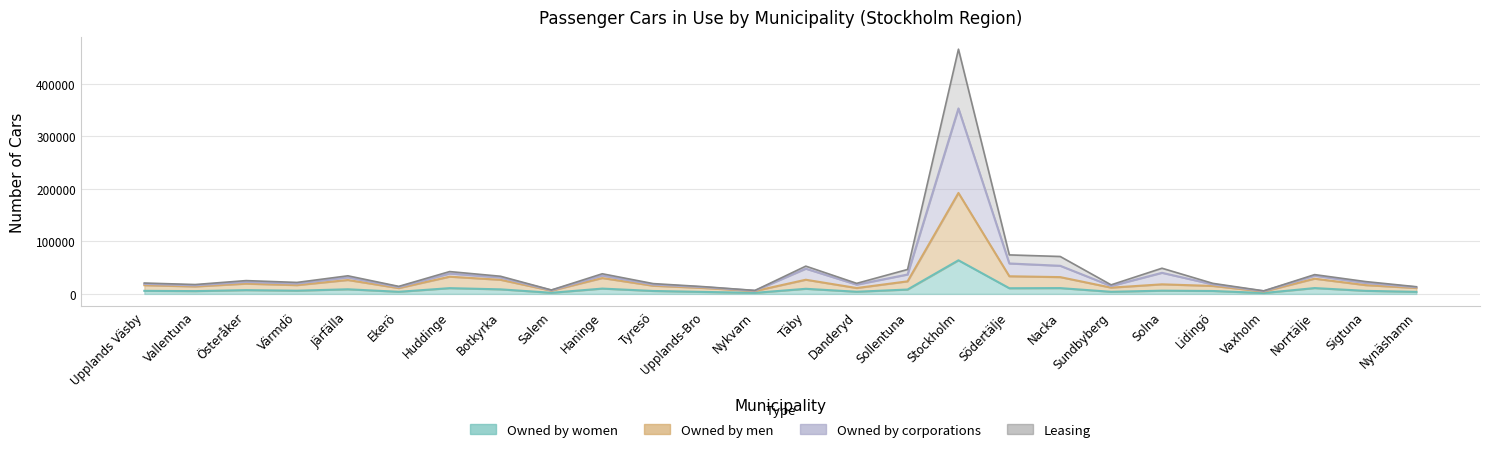

The value of Owned by corporations at Täby is 47947. True or false?

True